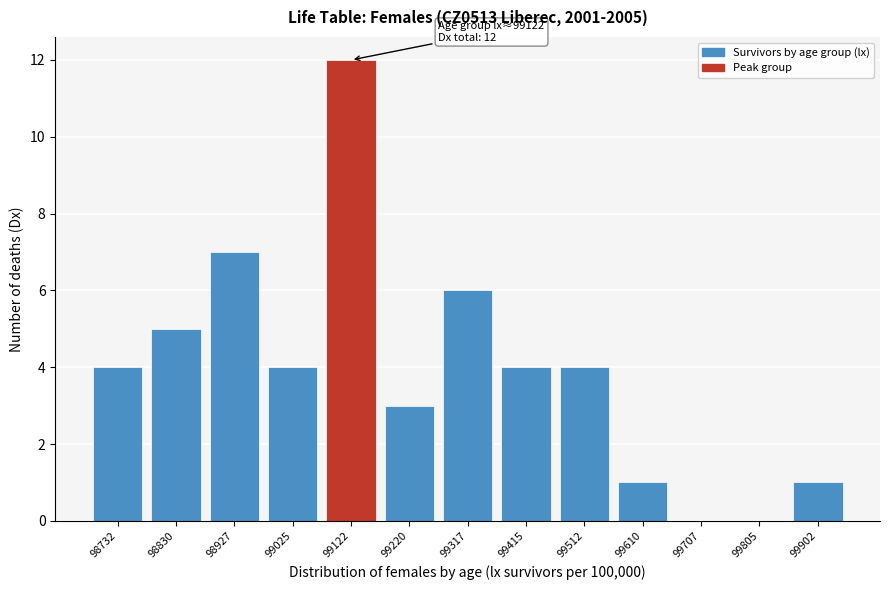

Reading right to left, transcribe all the data shown in this chart.

99902=1	99805=0	99707=0	99610=1	99512=4	99415=4	99317=6	99220=3	99122=12	99025=4	98927=7	98830=5	98732=4